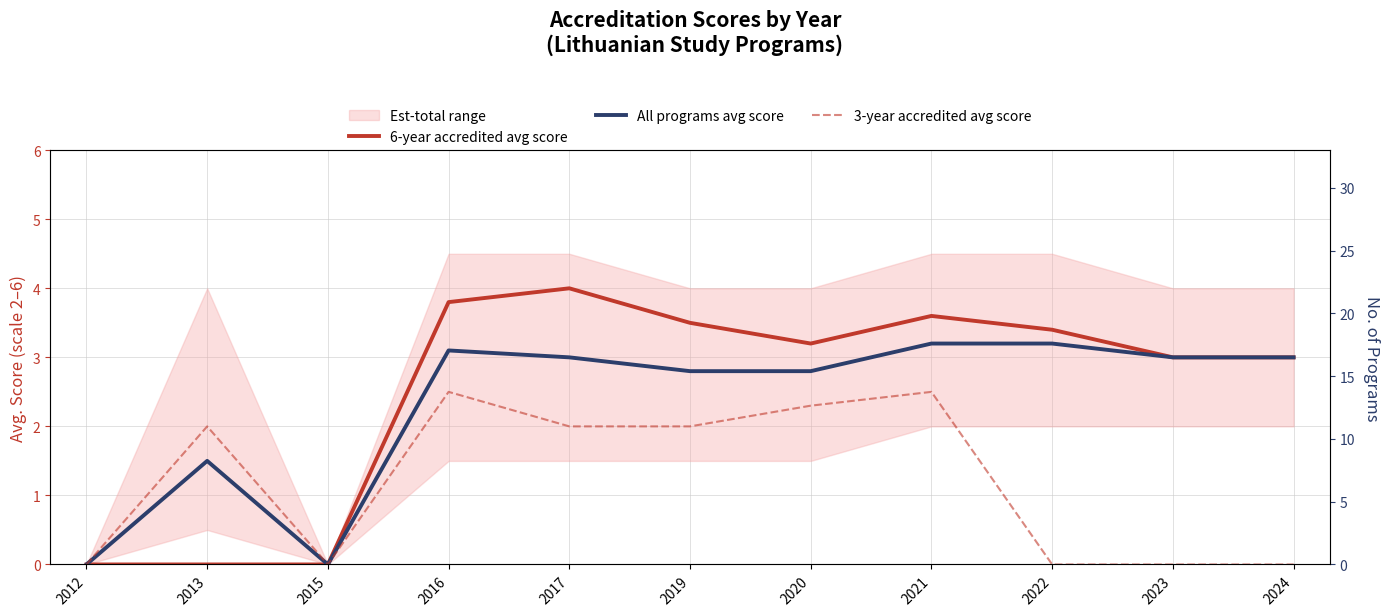

What is the sum of the All programs avg score values at 2015 and 2022?

3.2